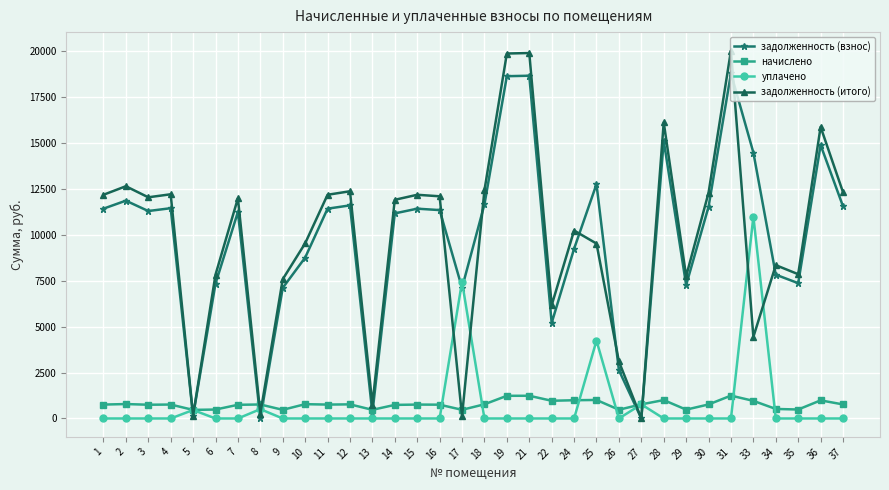

What is the sum of all уплачено values?

24426.9